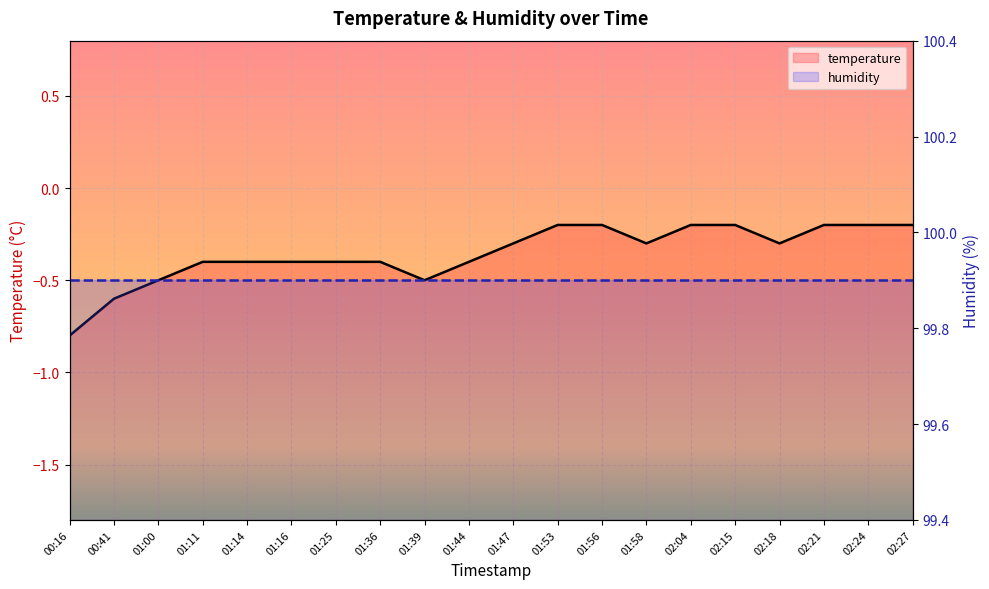

True or false: temperature has more than 2 interior local peaks.

False